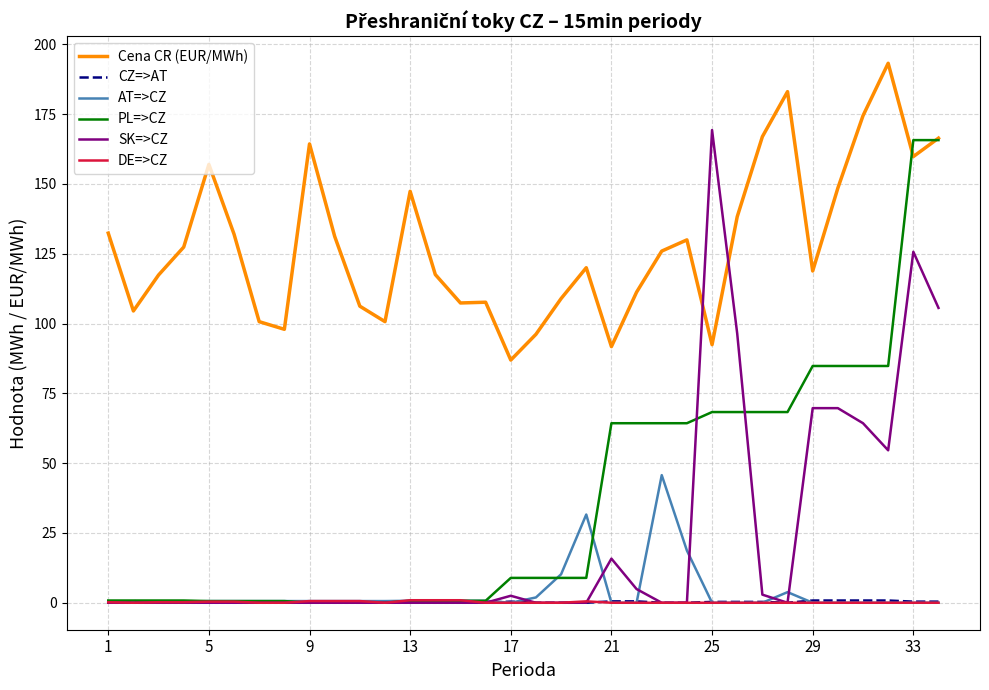

Does the chart display data point markers on the line(s)?

No